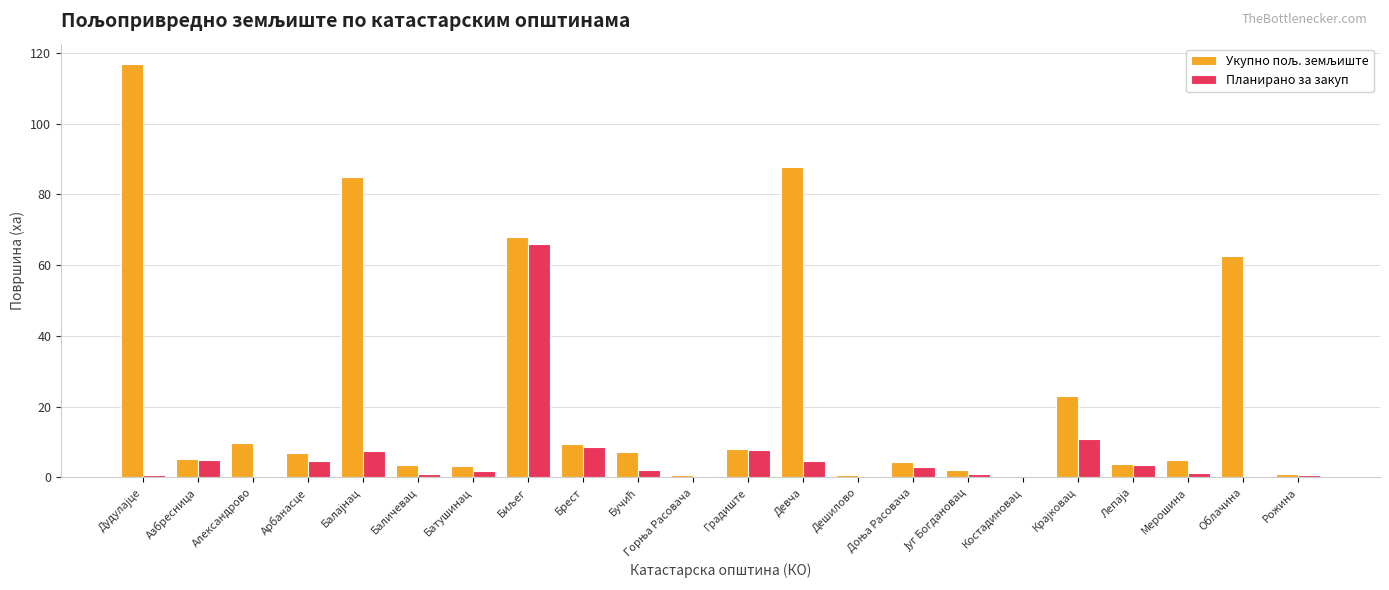

What is the highest value of the Планирано за закуп series?

66.0